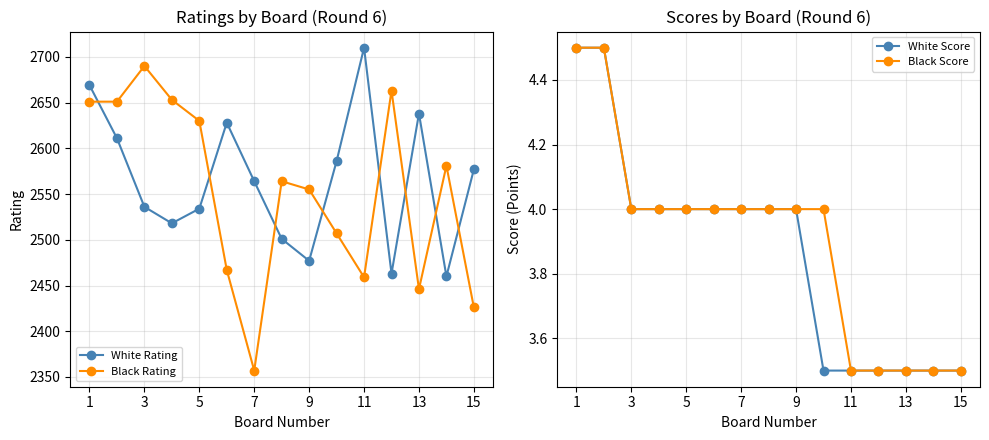

Which series has the widest spread of values?

Black Rating